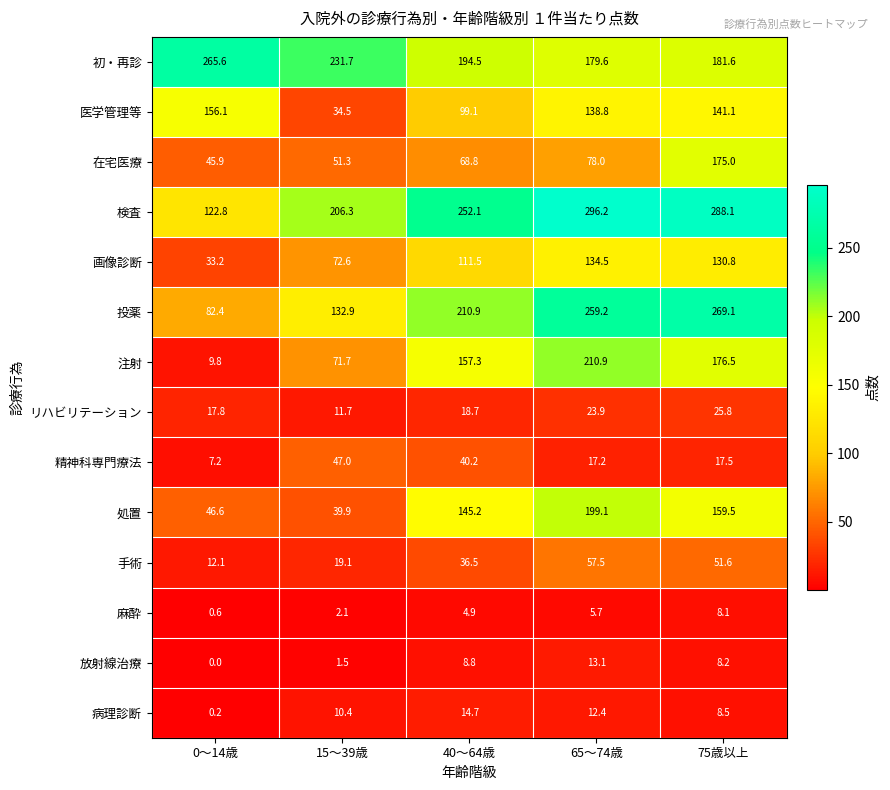

Which series has the largest range (max minus min)?

注射